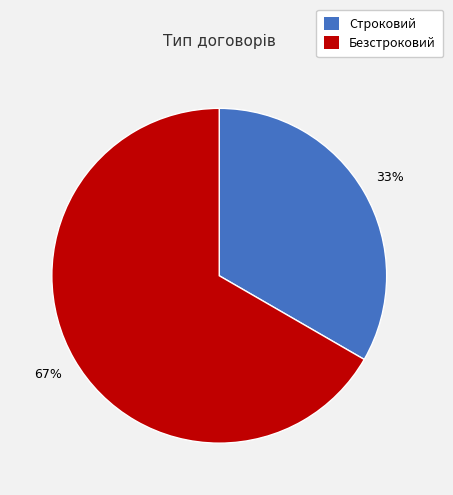

To the nearest percent, what is the combined percentage of Безстроковий and Строковий?

100%